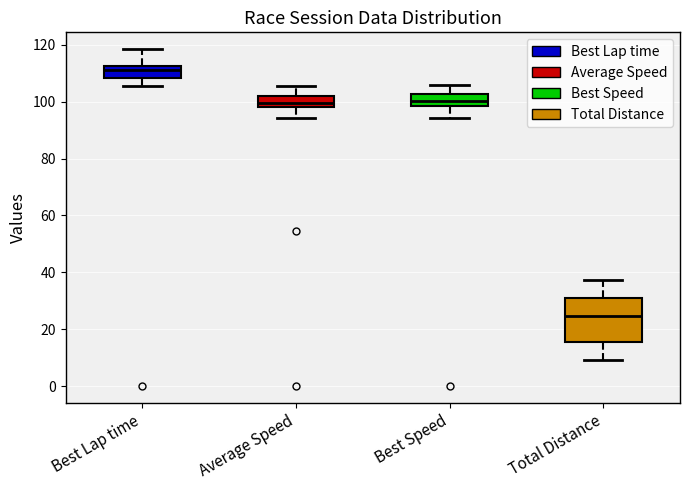

Reading left to right, transcribe this box plot: for each box, give where its median line is, the range the box spans, and where its two whiskers end, as read against the y-axis. The values are not printed on the chart, so give them approximately, as read against the axis.

Best Lap time: median 112 (just below the box's upper edge), box 108 to 112, whiskers 106 to 118
Average Speed: median 100, box 98 to 102, whiskers 94 to 106
Best Speed: median 100, box 98 to 102, whiskers 94 to 106
Total Distance: median 24, box 16 to 32, whiskers 10 to 38